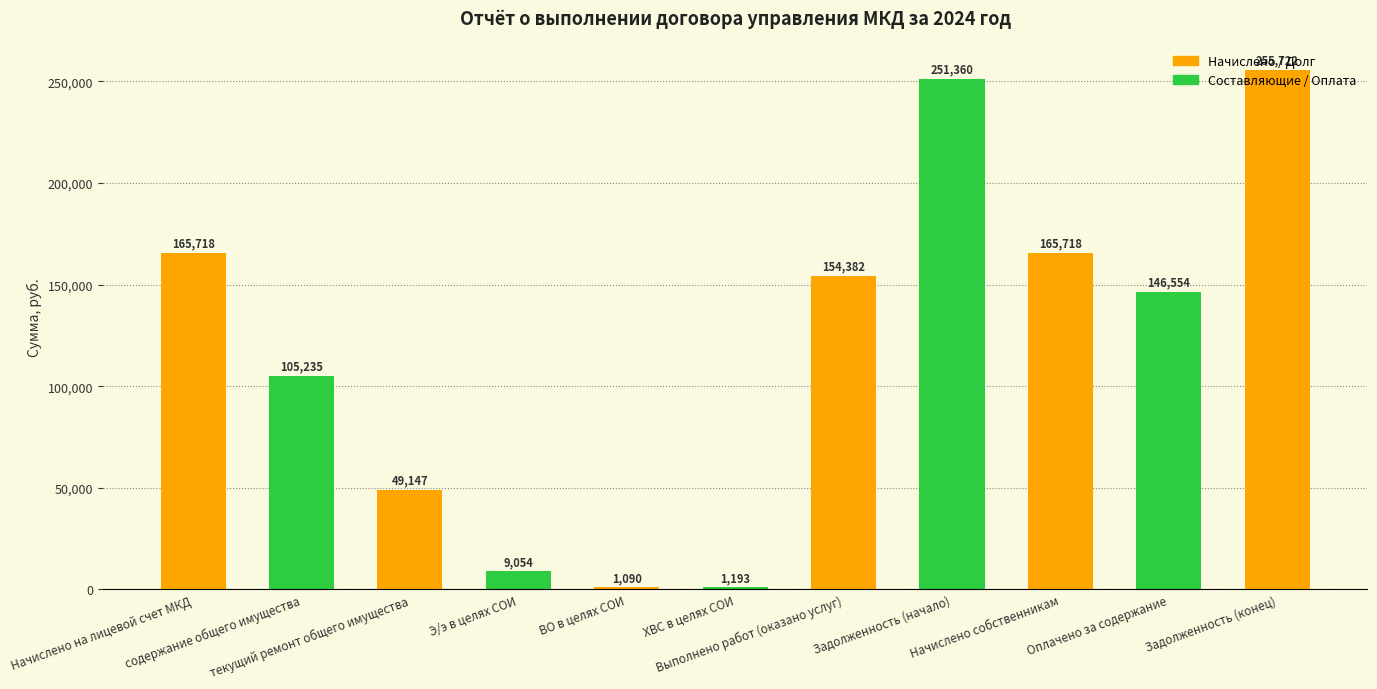

The value at ВО в целях СОИ is 1090.3. True or false?

True